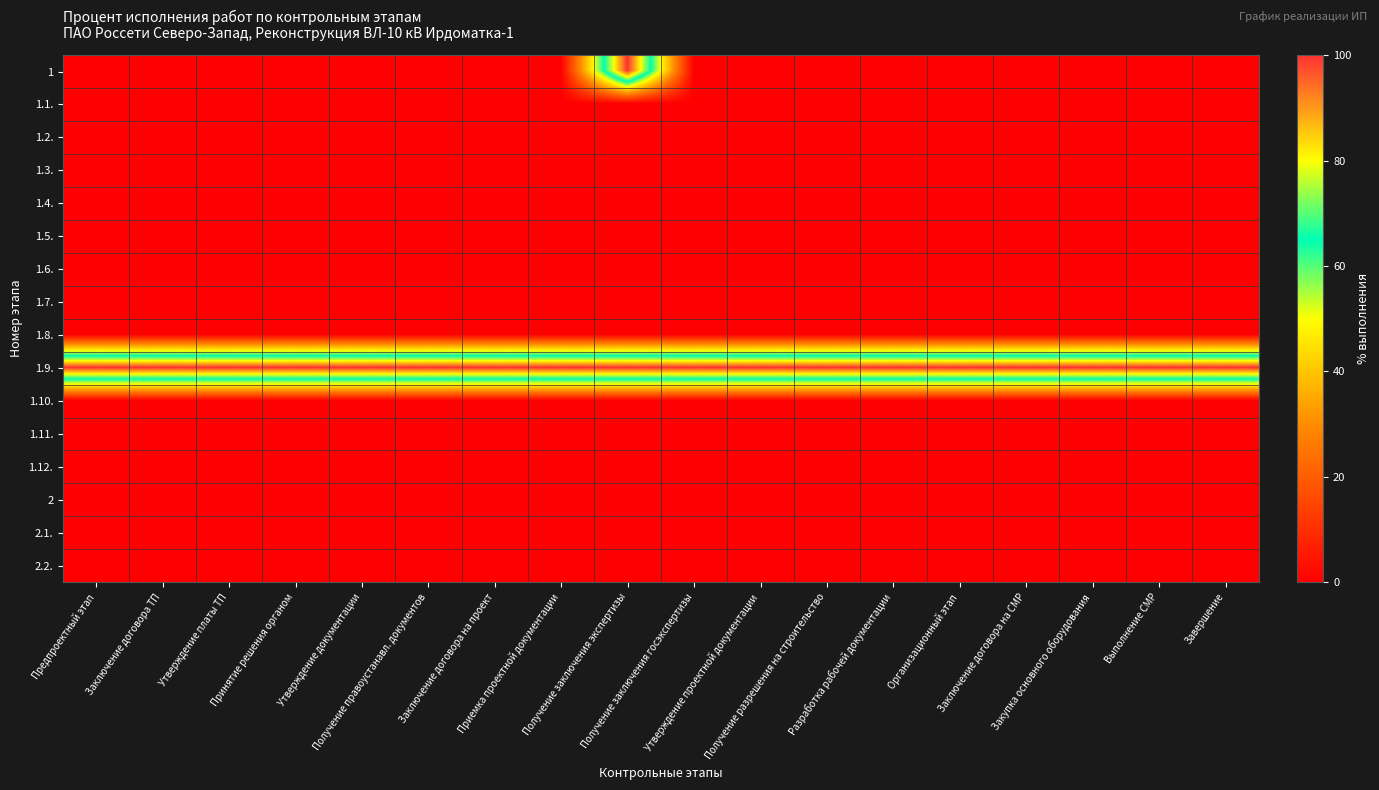

At which category does the chart reach its minimum across all series?

Предпроектный этап